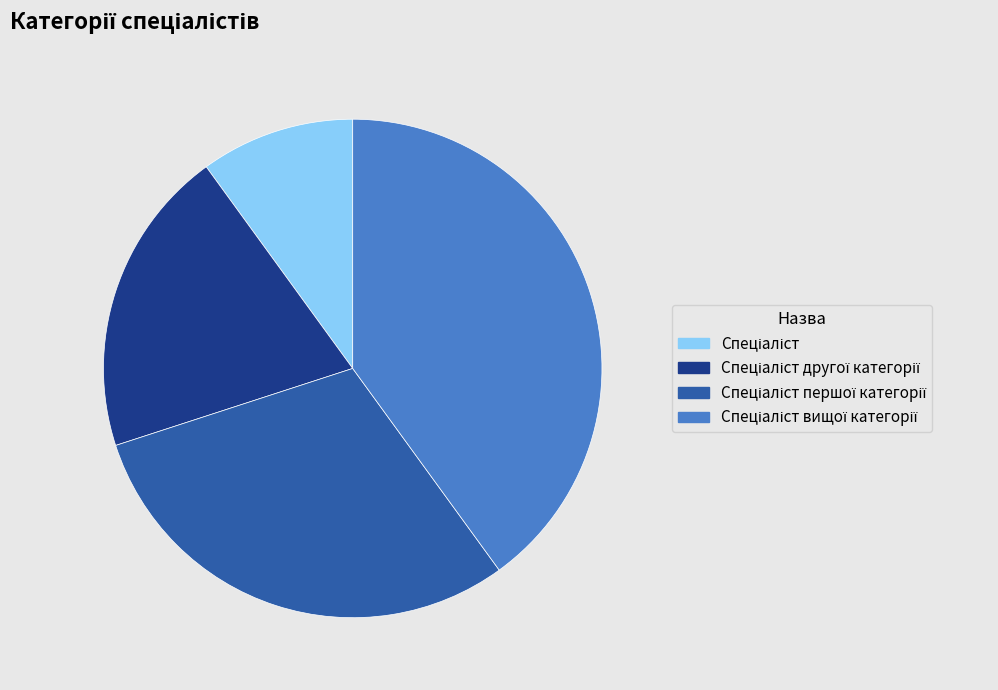

Does any single category account for the majority?

No